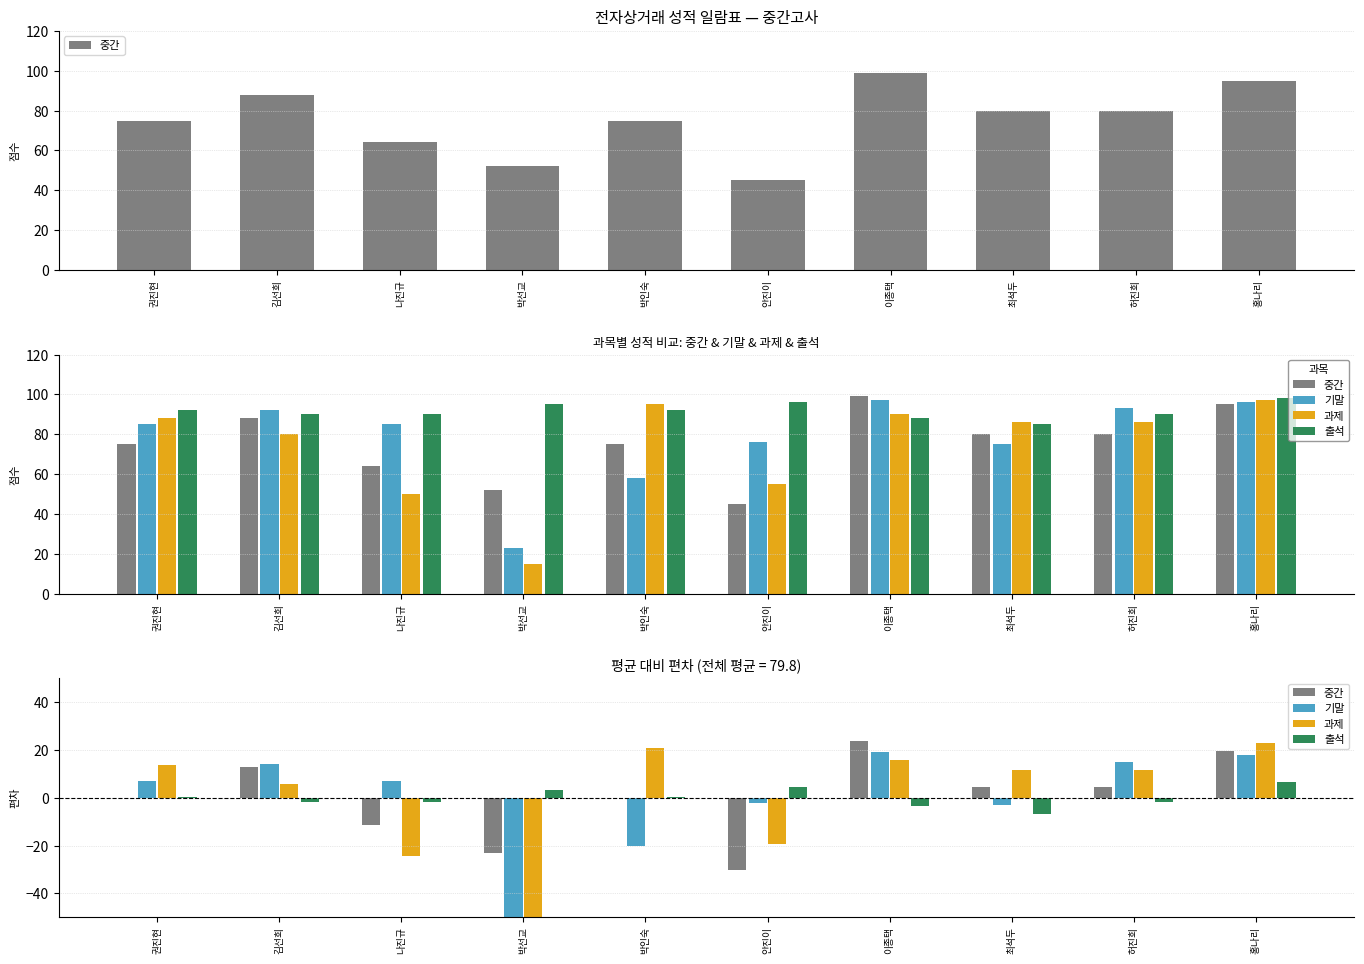

What is the label of the 4th bar from the left?

박선교